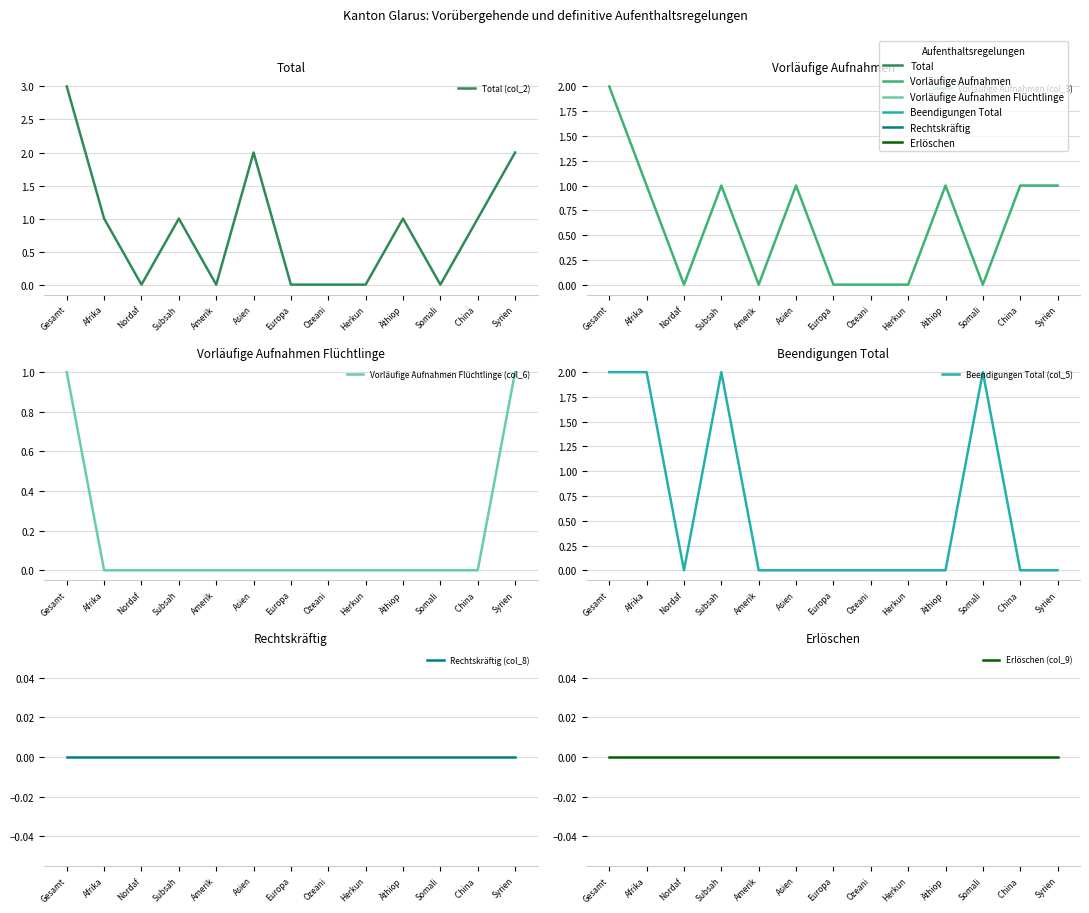

Which has a higher value, China  or Gesamt?

Gesamt